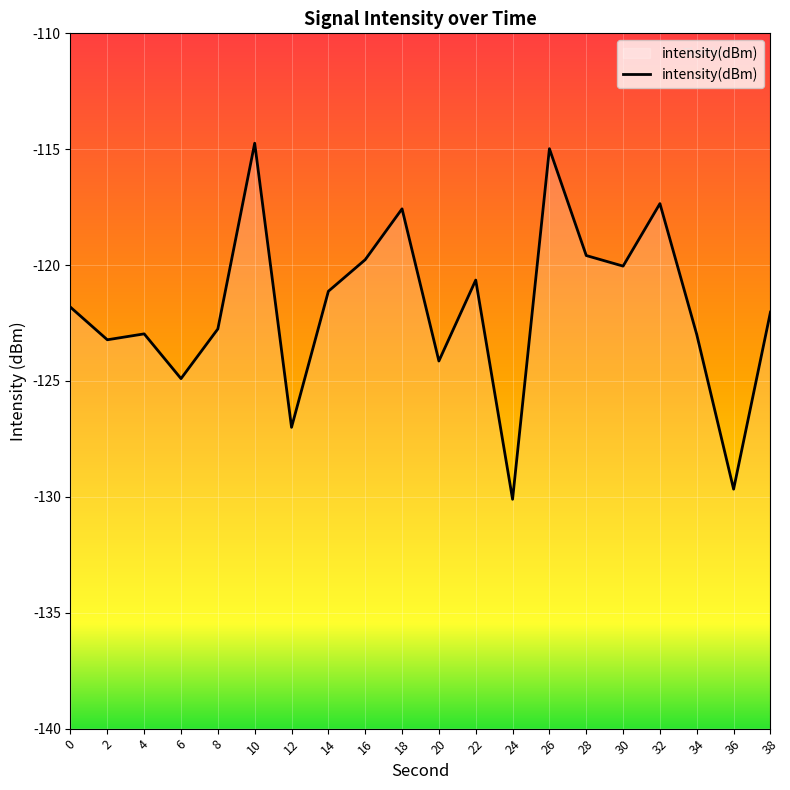

How many interior local peaks (higher than both neighbors) does the data have?

6